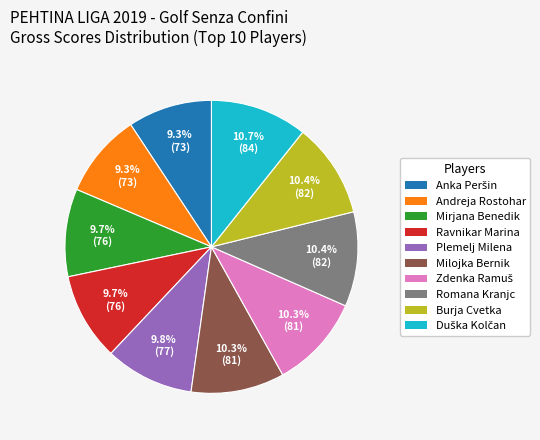

How much of the chart is everything except Mirjana Benedik?

90.3%